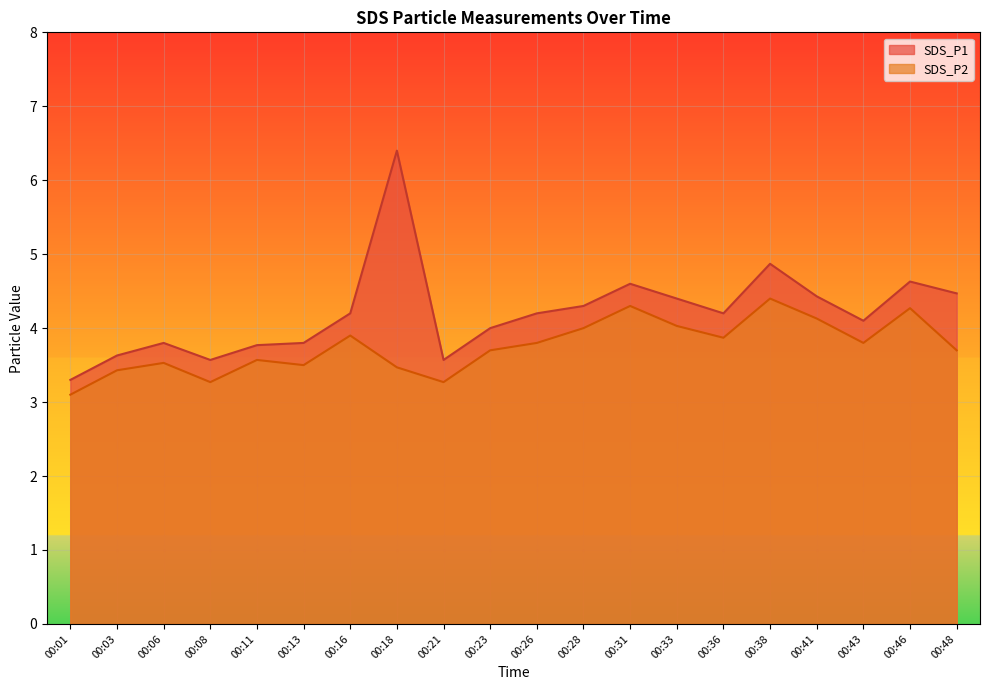

The value of SDS_P1 at 00:31 is 2.7. True or false?

False